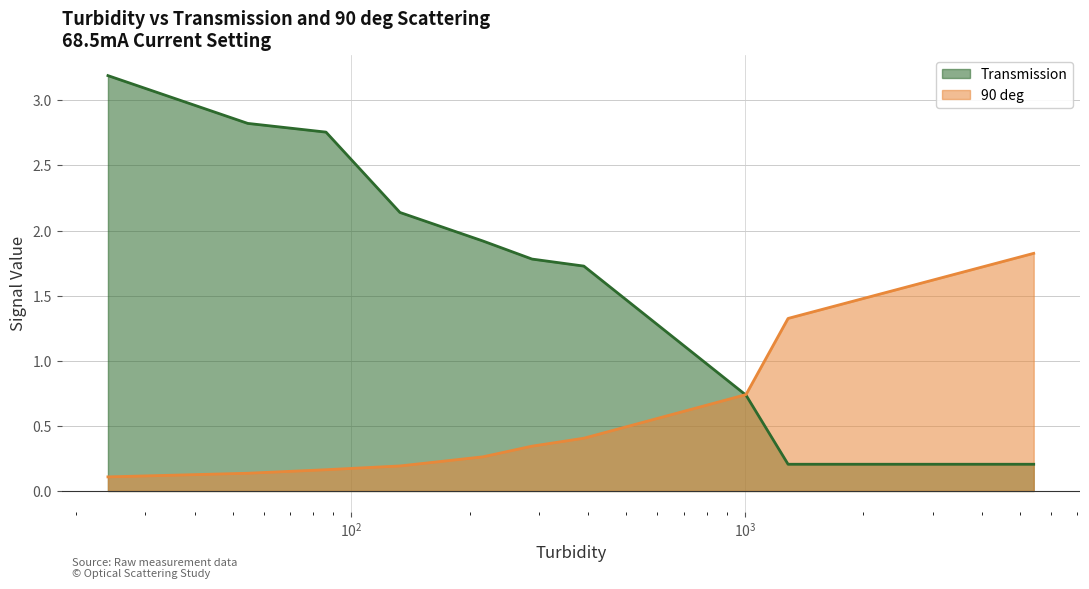

What is the sum of the Transmission values at 86.3 and 5420?

3.0